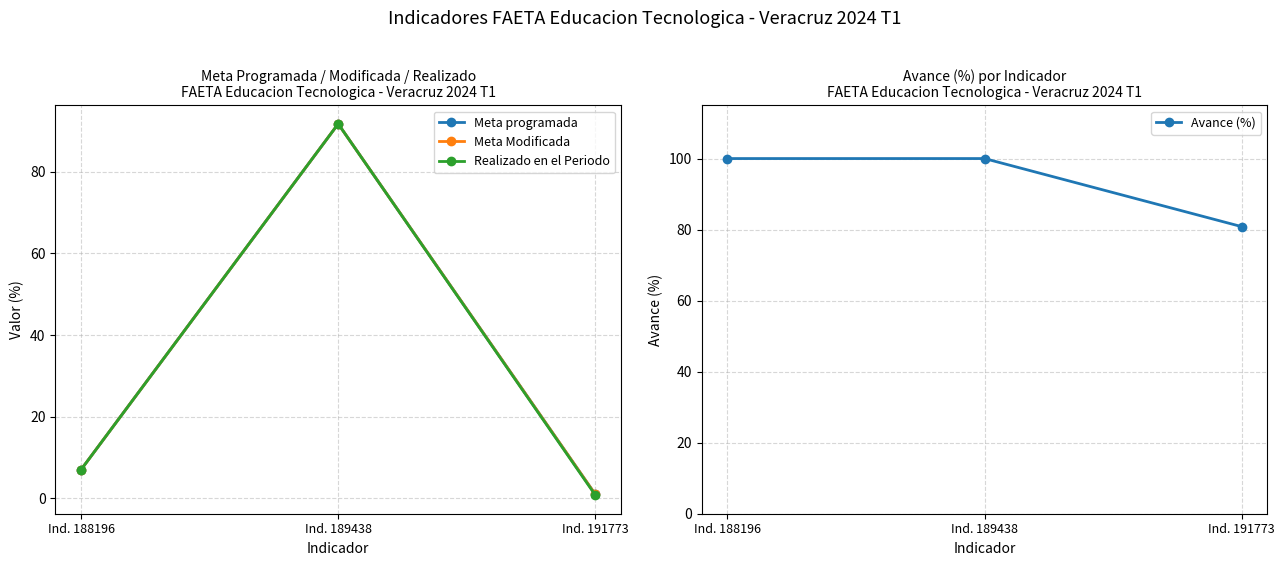

Which category has the lowest value across all series?

Ind. 191773